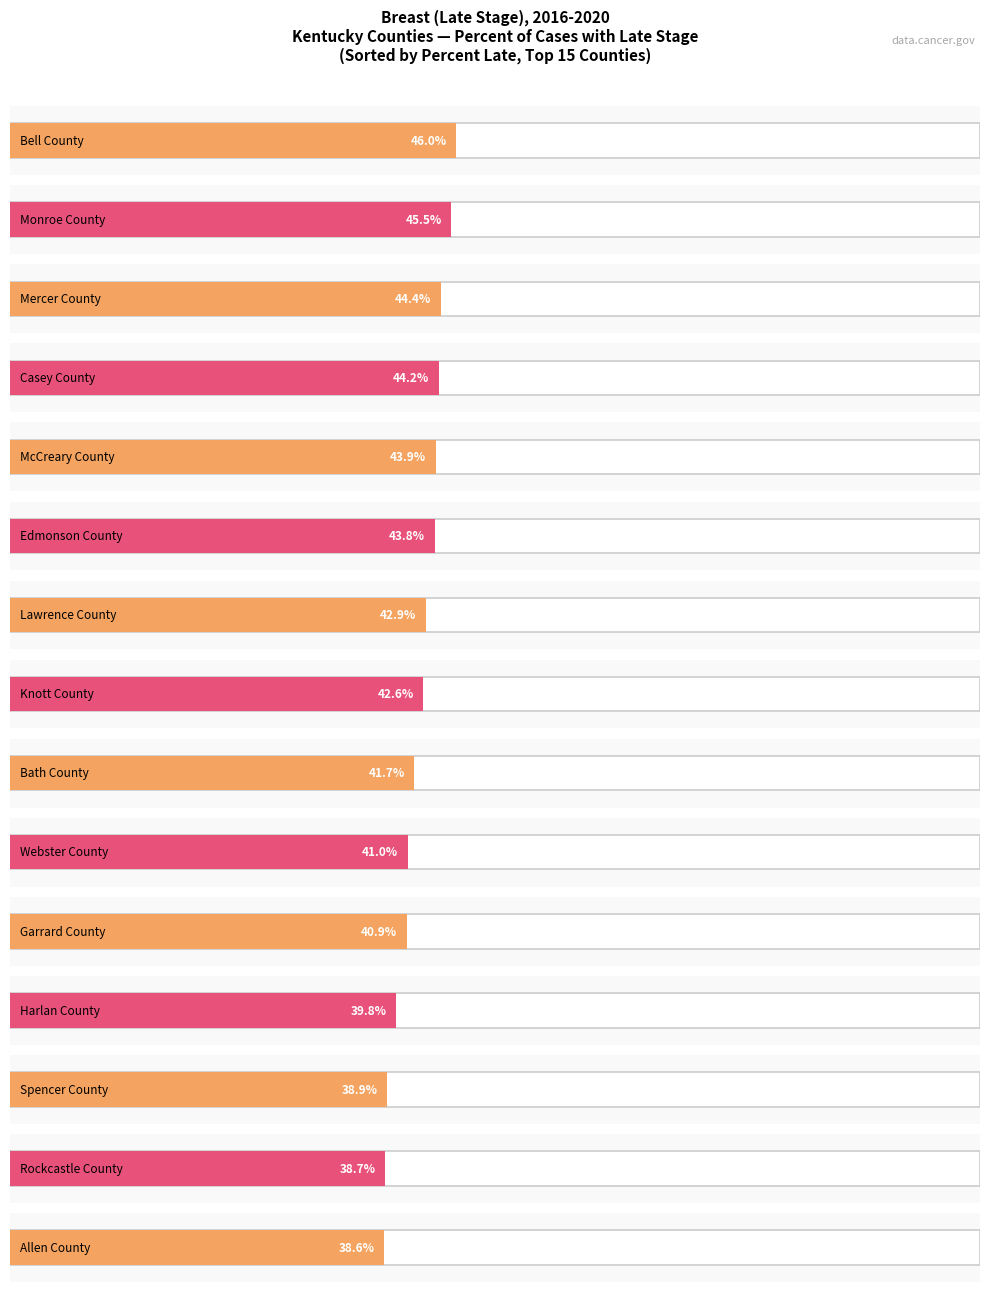

What is the sum of all values?

632.9